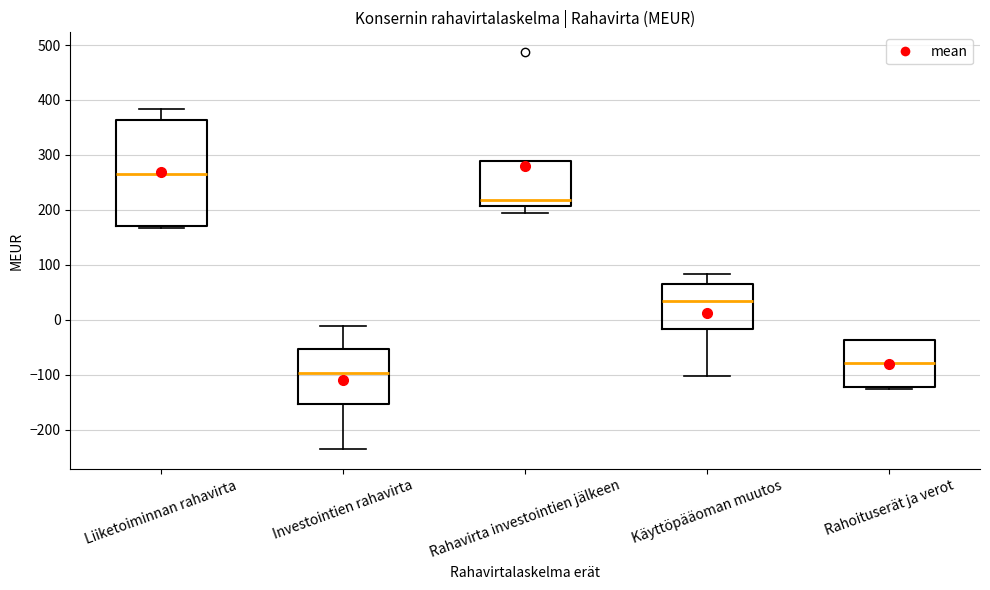

Reading left to right, transcribe this box plot: for each box, give where its median line is, the range the box spans, and where its two whiskers end, as read against the y-axis. The values are not printed on the chart, so give them approximately, as read against the axis.

Liiketoiminnan rahavirta: median 260, box 170 to 360, whiskers 170 (just below the box's lower edge) to 380
Investointien rahavirta: median -100, box -150 to -50, whiskers -230 to -10
Rahavirta investointien jälkeen: median 220, box 210 to 290, whiskers 200 to 290
Käyttöpääoman muutos: median 30, box -20 to 60, whiskers -100 to 80
Rahoituserät ja verot: median -80, box -120 to -40, whiskers -130 to -40